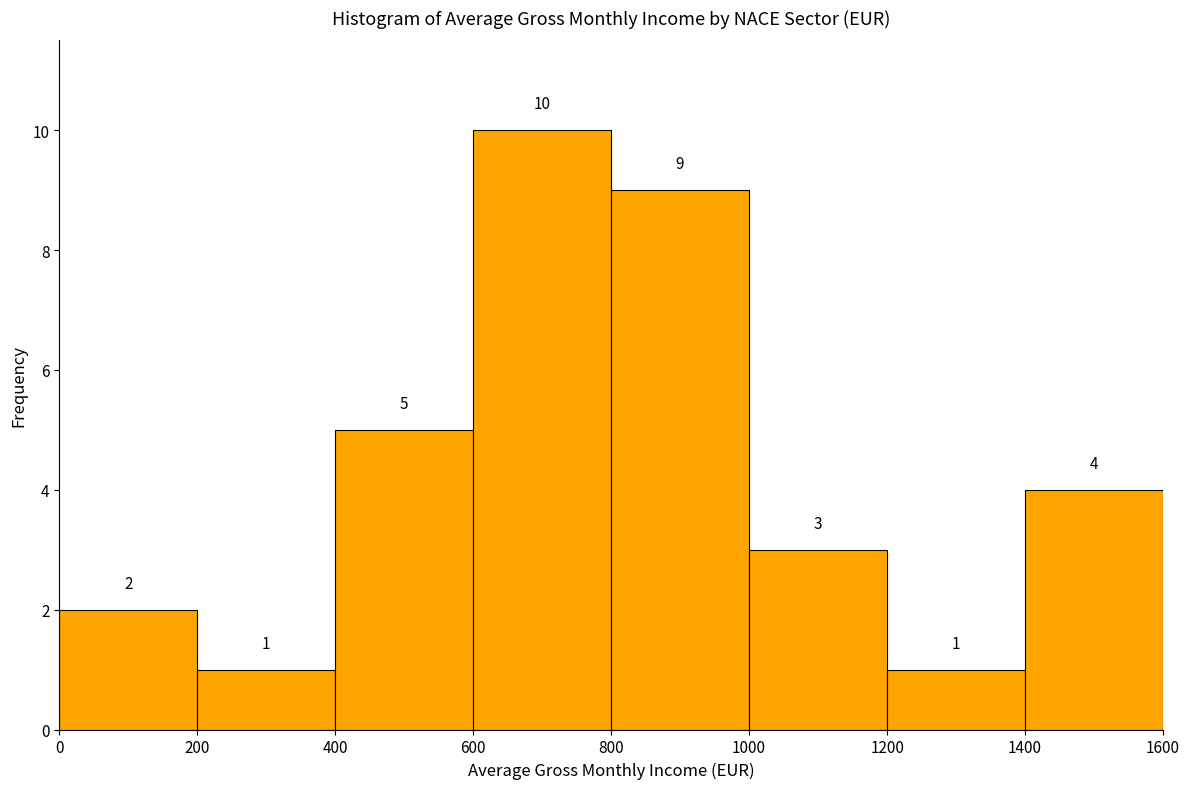

Reading left to right, transcribe this chart: for each bar, give the range it covers on the x-axis and its height.

0 to 200: 2
200 to 400: 1
400 to 600: 5
600 to 800: 10
800 to 1000: 9
1000 to 1200: 3
1200 to 1400: 1
1400 to 1600: 4